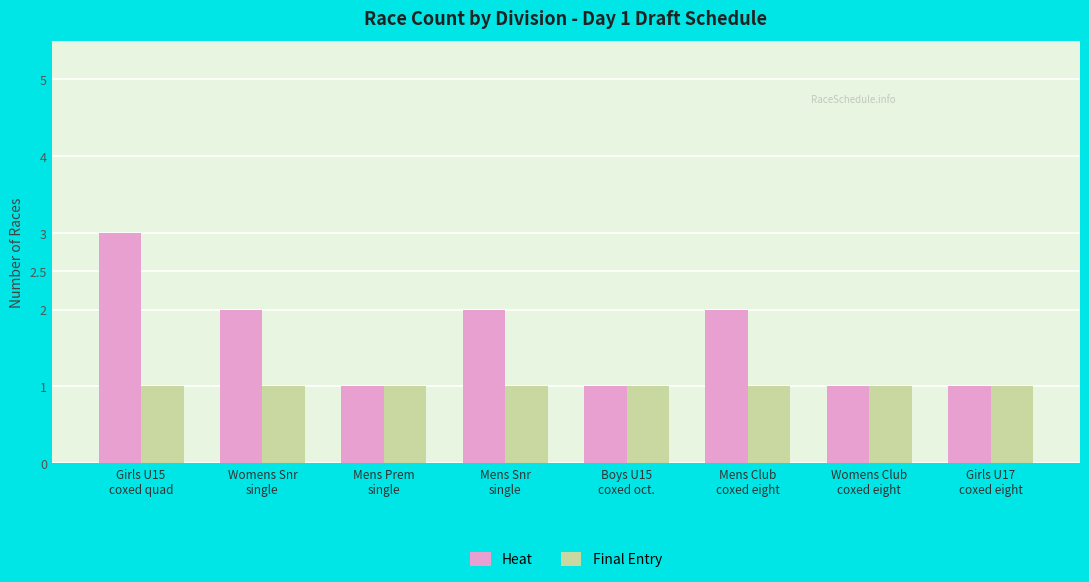

What position from the left is Mens Snr
single?

4